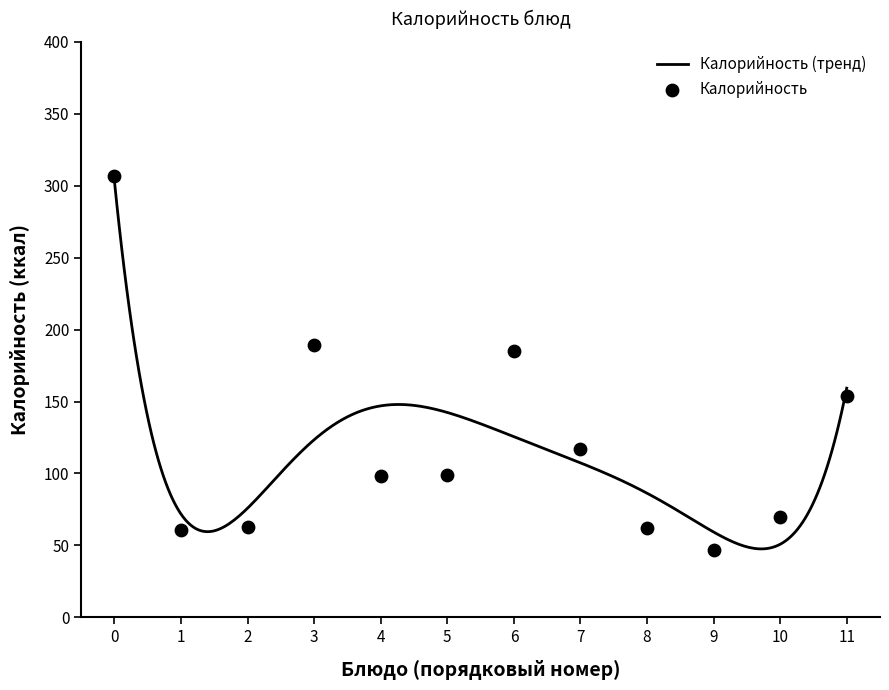

What is the highest value of the Калорийность (тренд) series?

302.9